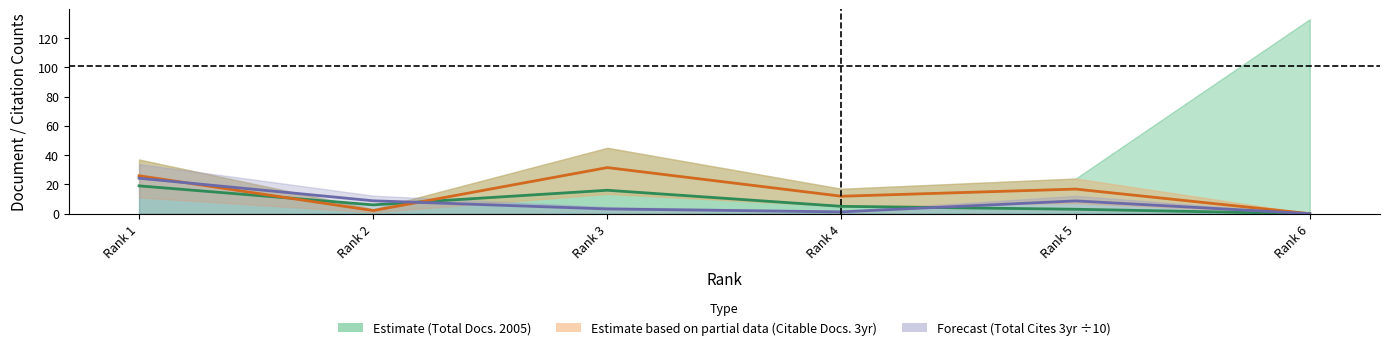

True or false: Forecast (Total Cites 3yr ÷10) has more than 0 interior local peaks.

True